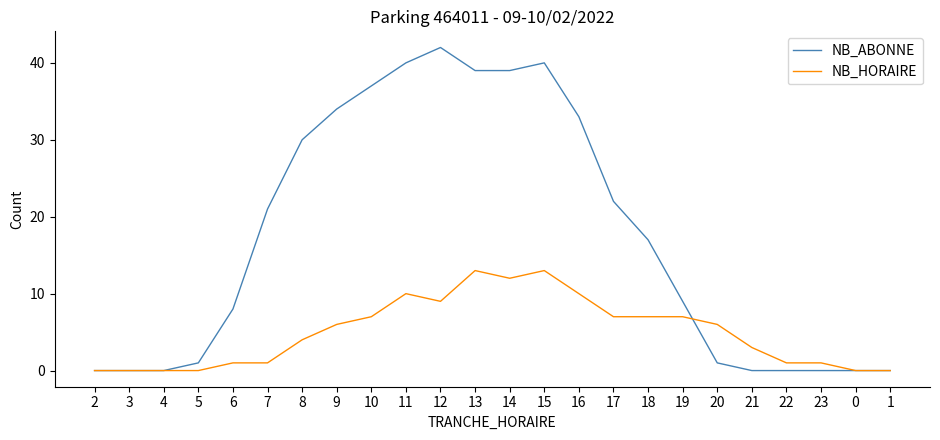

Reading left to right, what are all the values shown in this chart?

NB_ABONNE: 2=0	3=0	4=0	5=1	6=8	7=21	8=30	9=34	10=37	11=40	12=42	13=39	14=39	15=40	16=33	17=22	18=17	19=9	20=1	21=0	22=0	23=0	0=0	1=0
NB_HORAIRE: 2=0	3=0	4=0	5=0	6=1	7=1	8=4	9=6	10=7	11=10	12=9	13=13	14=12	15=13	16=10	17=7	18=7	19=7	20=6	21=3	22=1	23=1	0=0	1=0